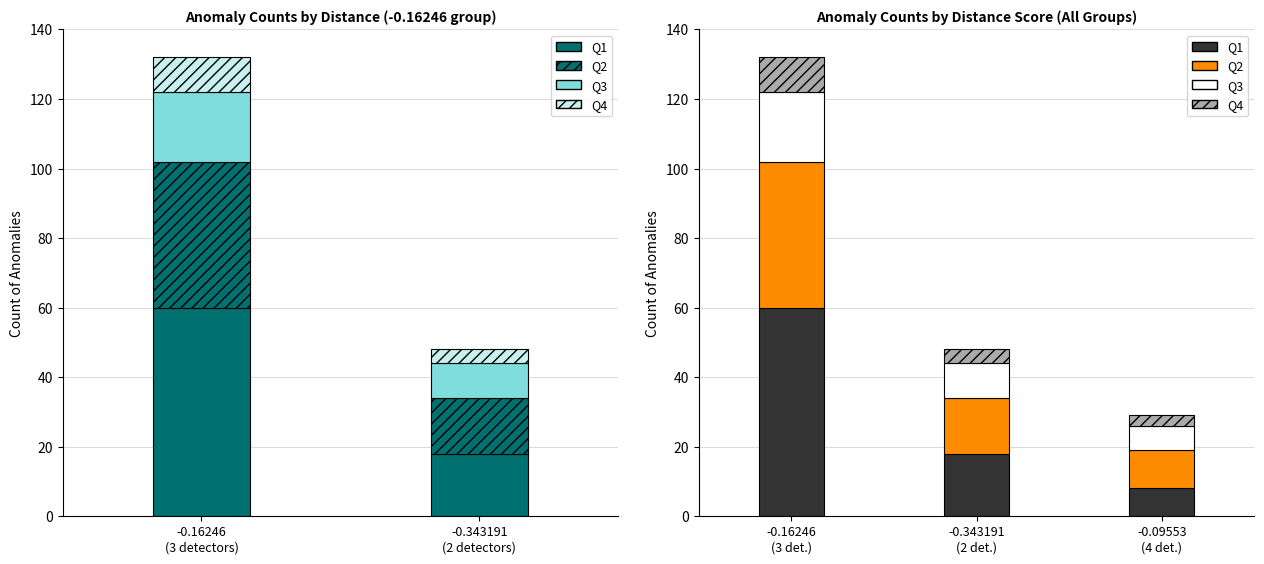

What value does the Q4 series have at -0.343191 (2 det.)?

4